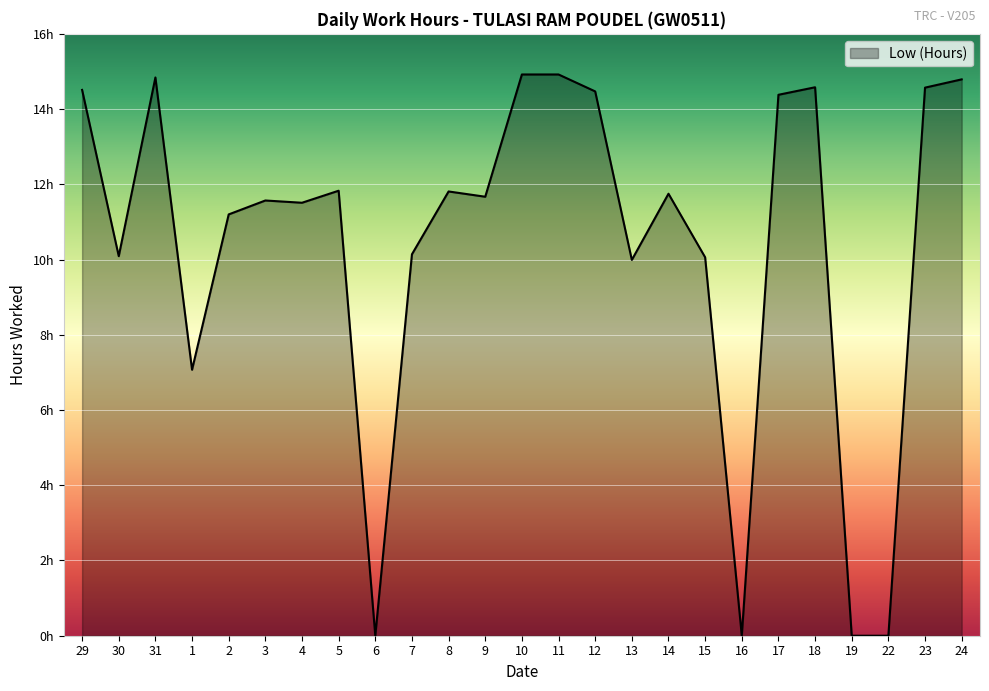

What is the difference between the values at 10 and 1?

7.8